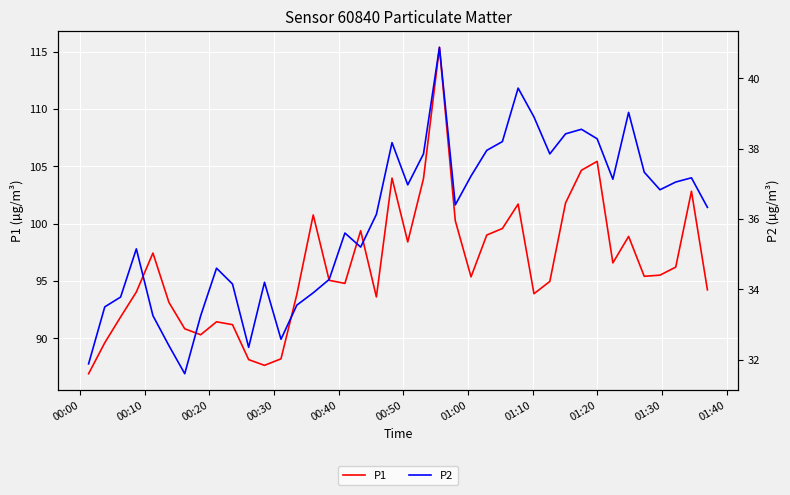

What is the lowest value of the P1 series?

86.9